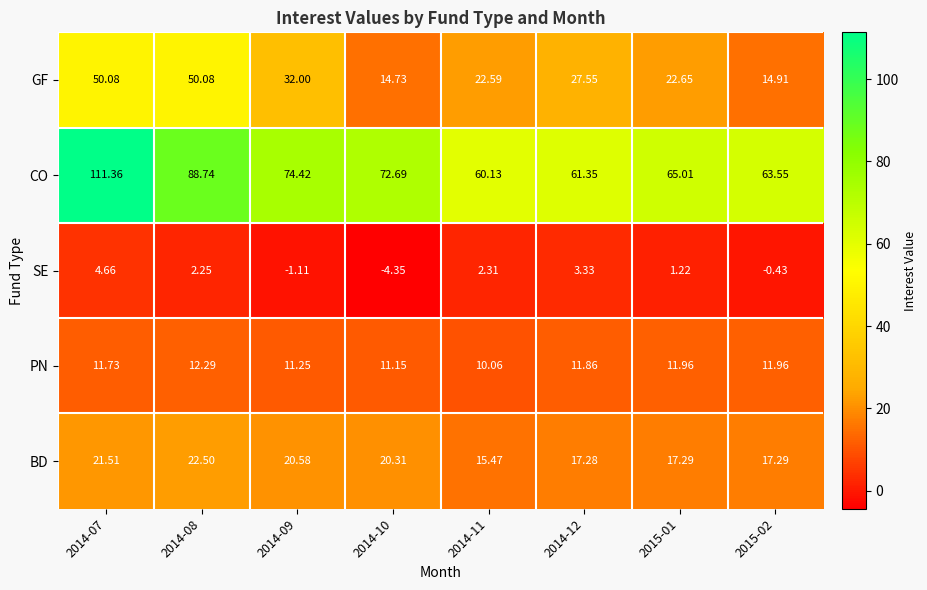

How many data points does each series have?

8